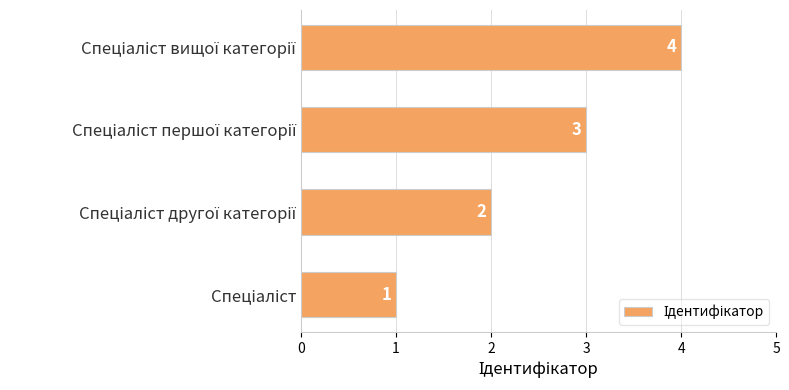

Count the number of categories in the chart.

4